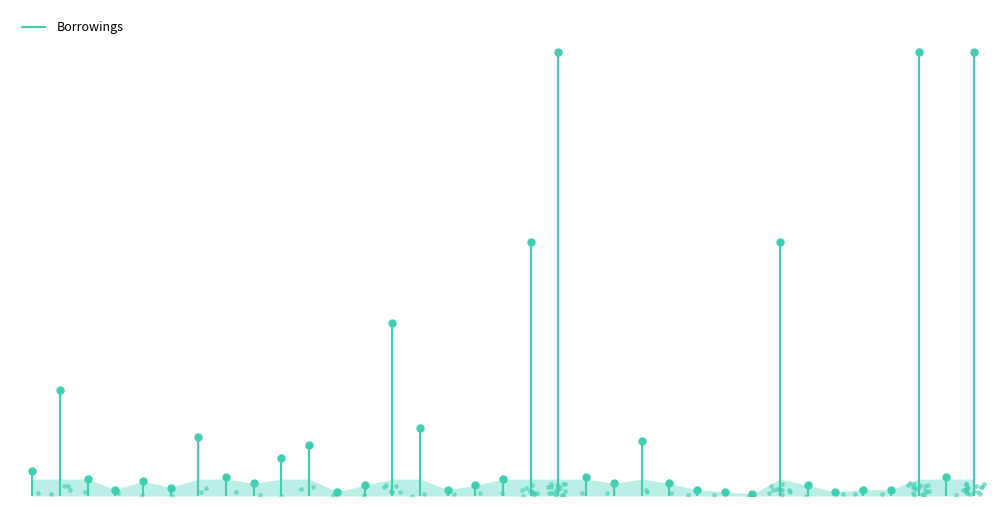

How many lines are shown in the chart?

1